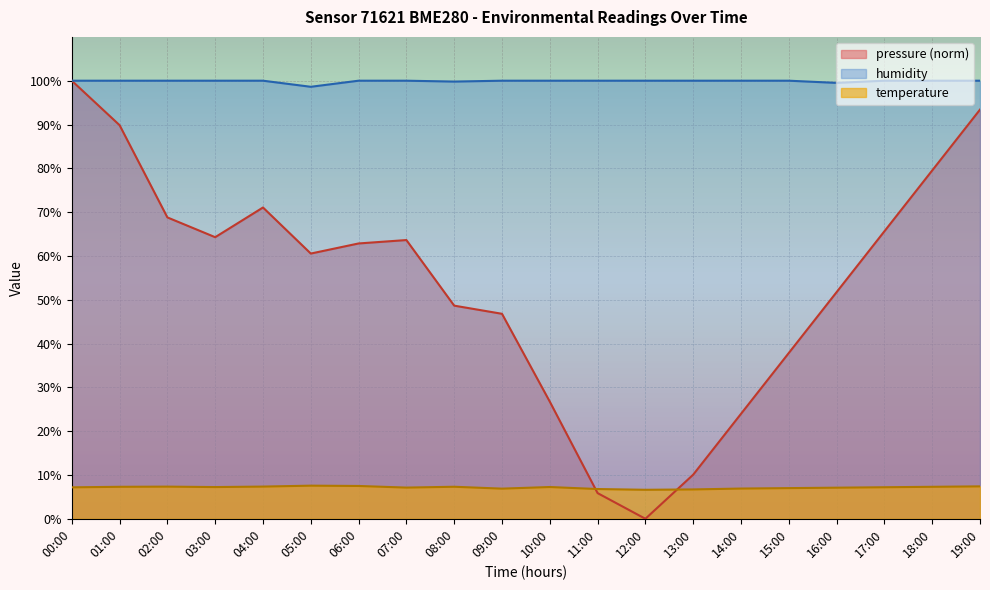

At which label is humidity closest to 99?

05:00